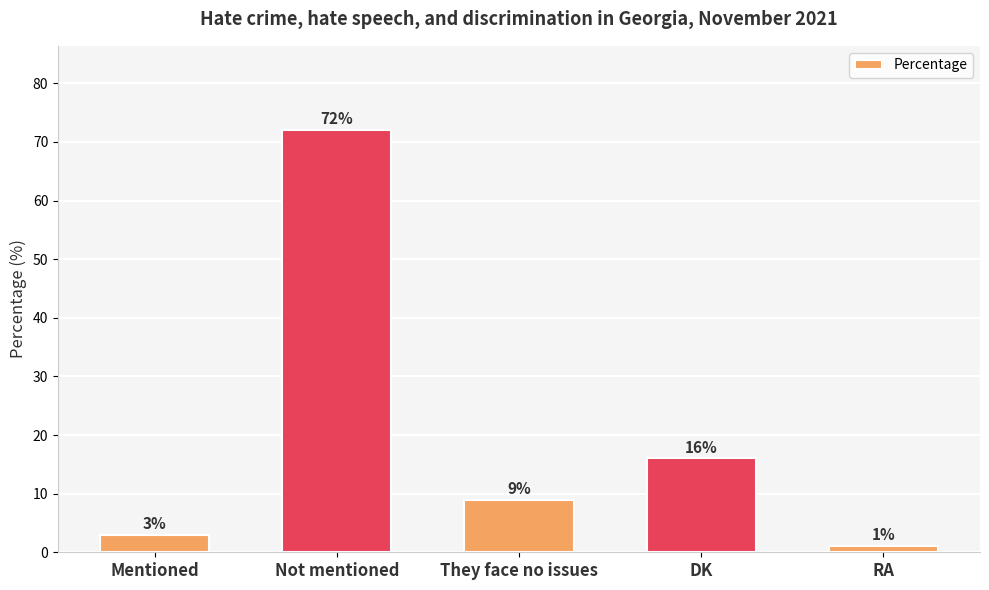

True or false: the data shows 3 at Mentioned.

True